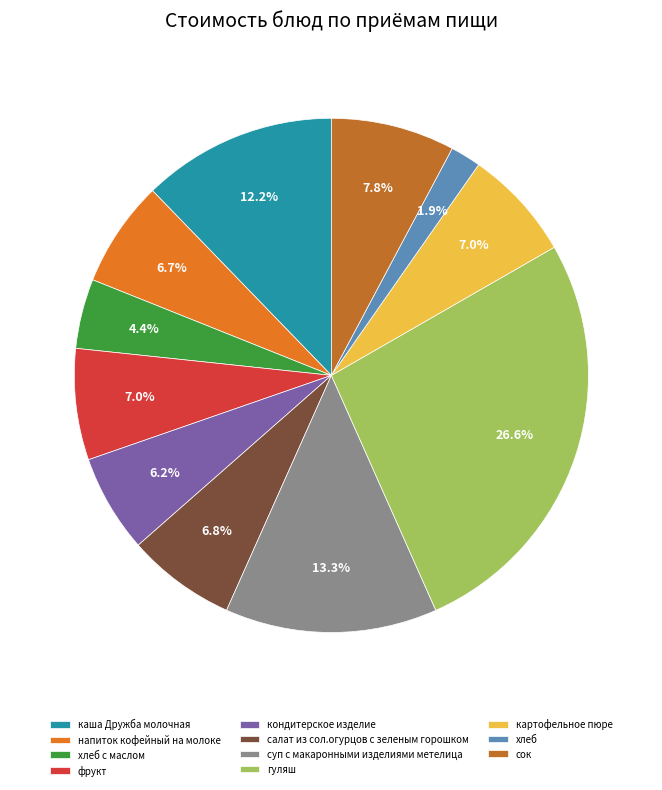

What is the ratio of the value at хлеб to the value at кондитерское изделие?

0.3